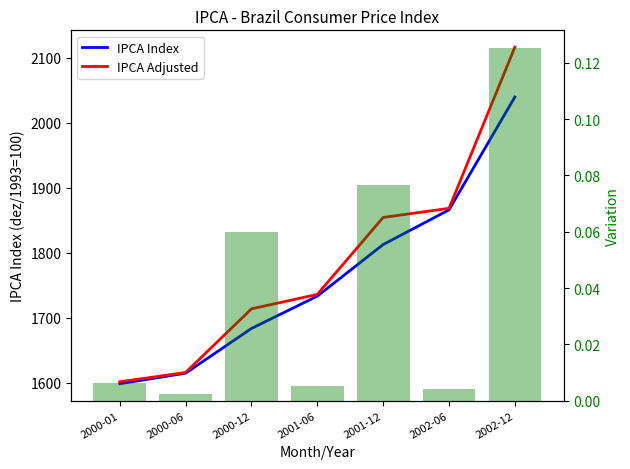

Reading left to right, what are all the values shown in this chart?

IPCA Index: 2000-01=1598.4	2000-06=1614.6	2000-12=1683.5	2001-06=1733.2	2001-12=1812.7	2002-06=1866.0	2002-12=2039.8
IPCA Adjusted: 2000-01=1601.4	2000-06=1615.7	2000-12=1713.6	2001-06=1735.9	2001-12=1854.4	2002-06=1868.4	2002-12=2116.5
Monthly Variation: 2000-01=0.0	2000-06=0.0	2000-12=0.1	2001-06=0.0	2001-12=0.1	2002-06=0.0	2002-12=0.1